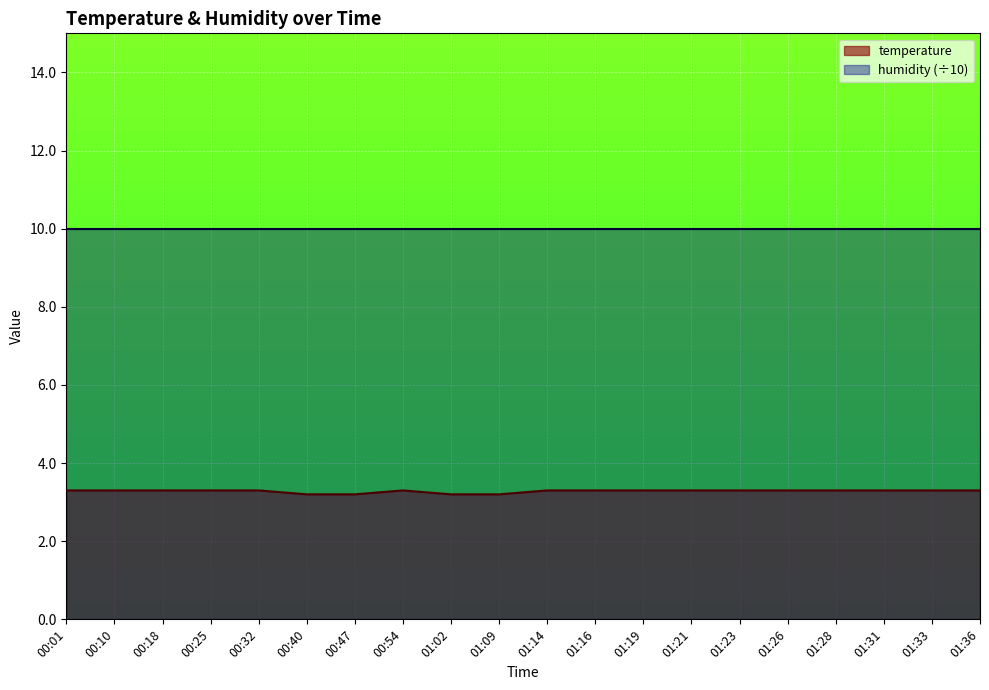

What is the difference between the second highest and second lowest values?

0.1